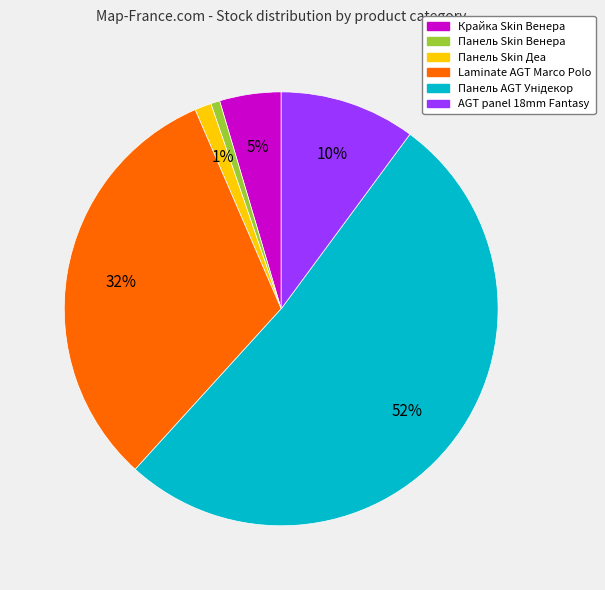

Is there a majority slice in this chart?

Yes